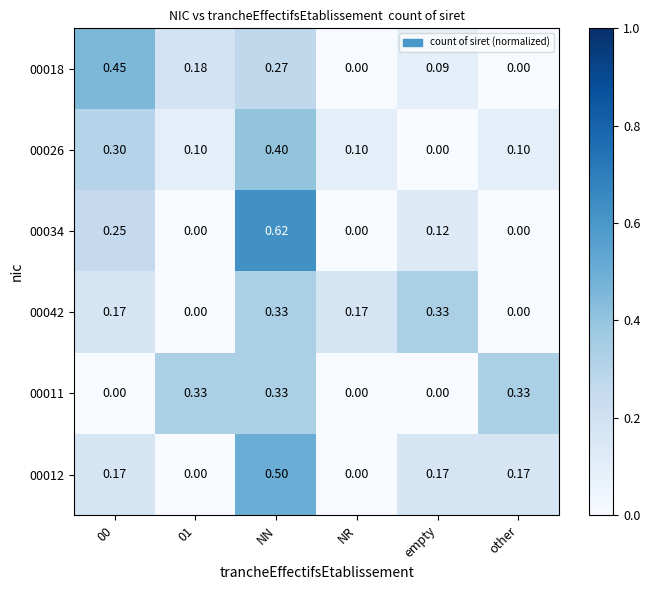

Is the value of 00026 at NN greater than the value of 00018 at empty?

Yes